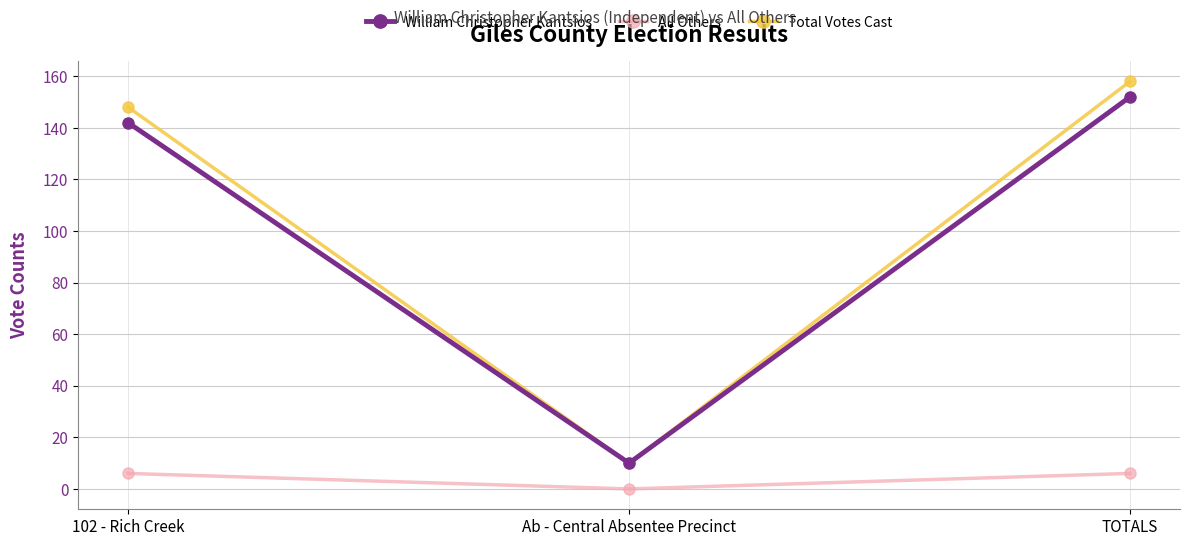

Which series has the largest total across all categories?

Total Votes Cast